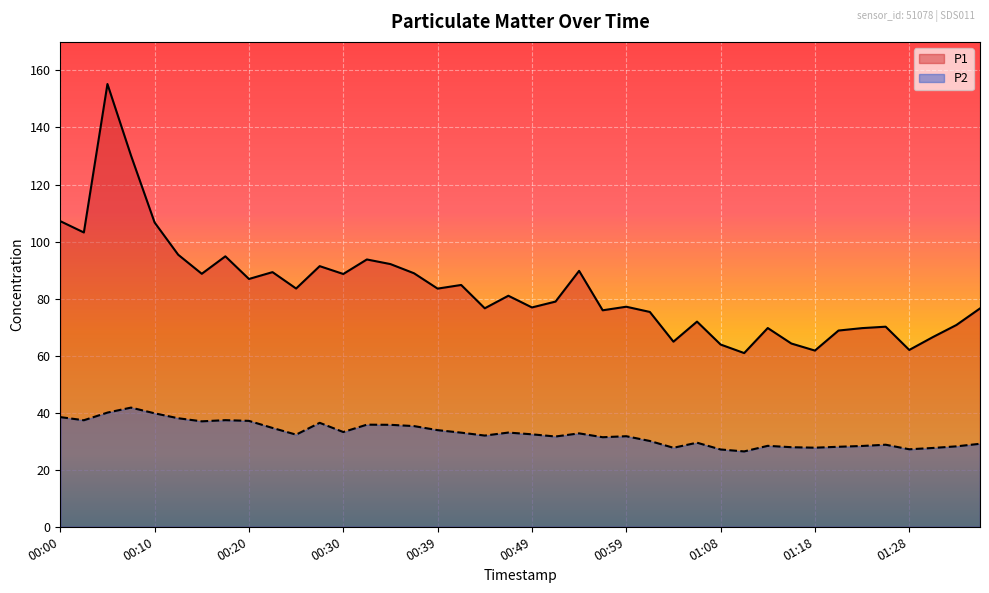

How many data points in P1 are less than 81?

20